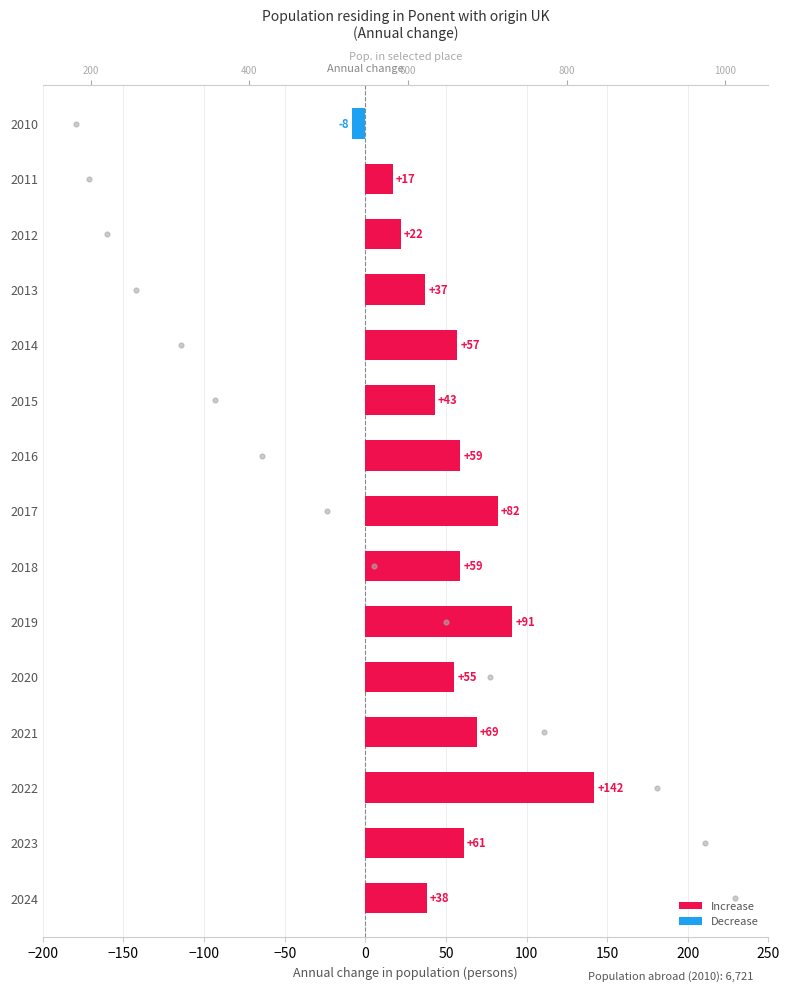

Approximately how many times larger is the value at −150 compared to −50?

0.3